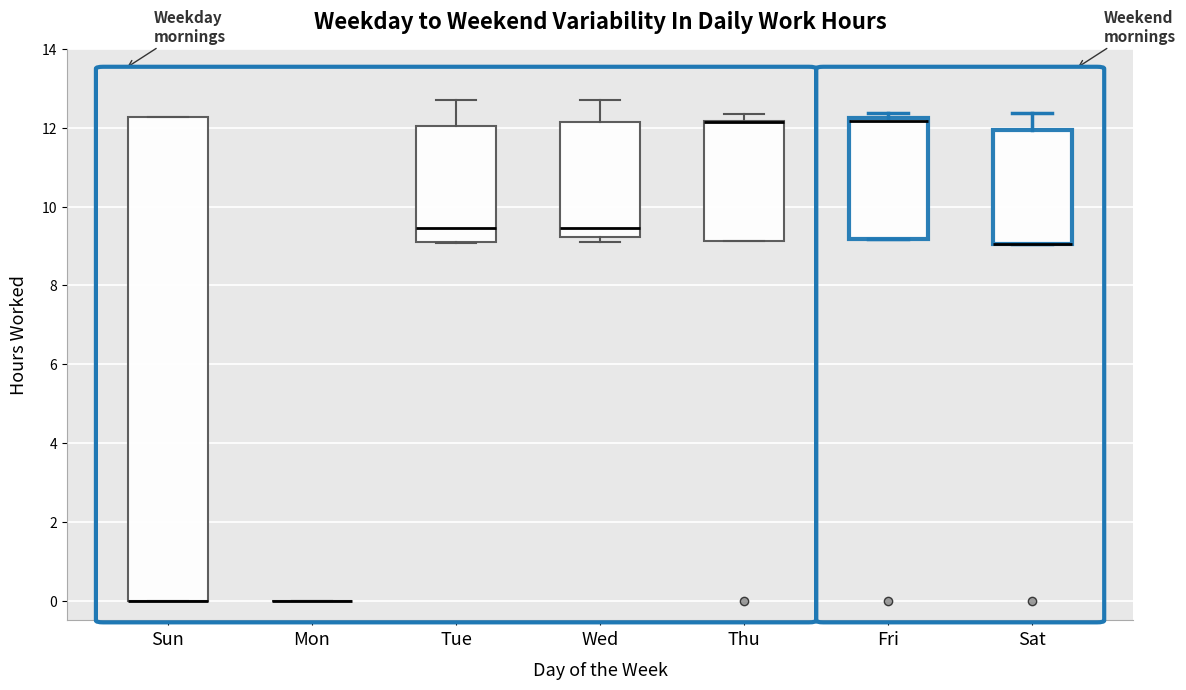

Which box is the tallest, from its lower edge to its upper edge?

Sun